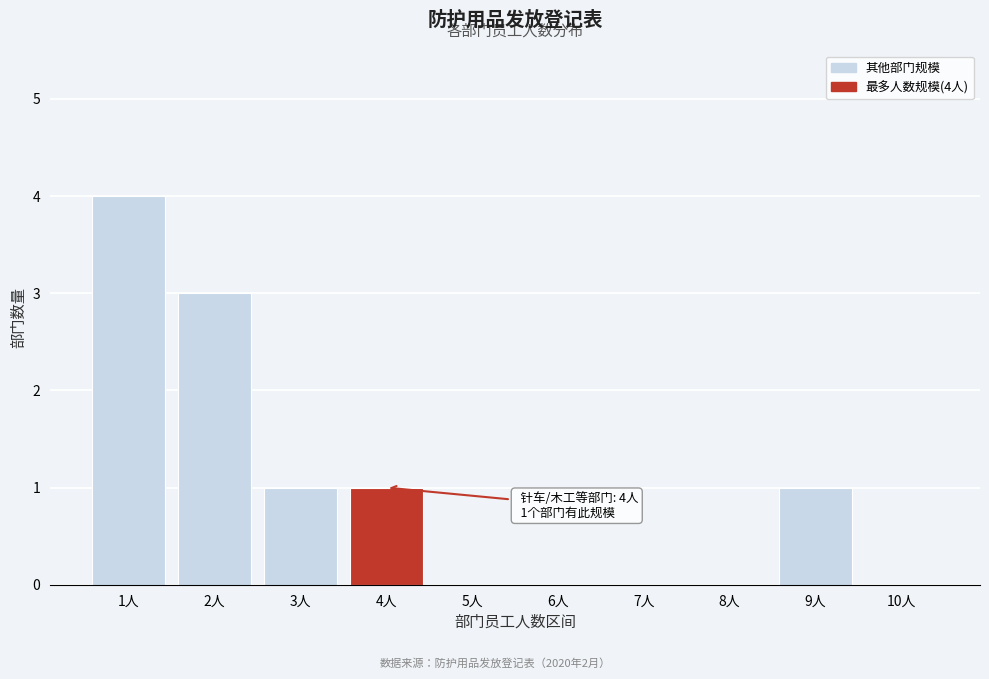

Reading left to right, list all the values displayed in this chart.

1人=4	2人=3	3人=1	4人=1	5人=0	6人=0	7人=0	8人=0	9人=1	10人=0